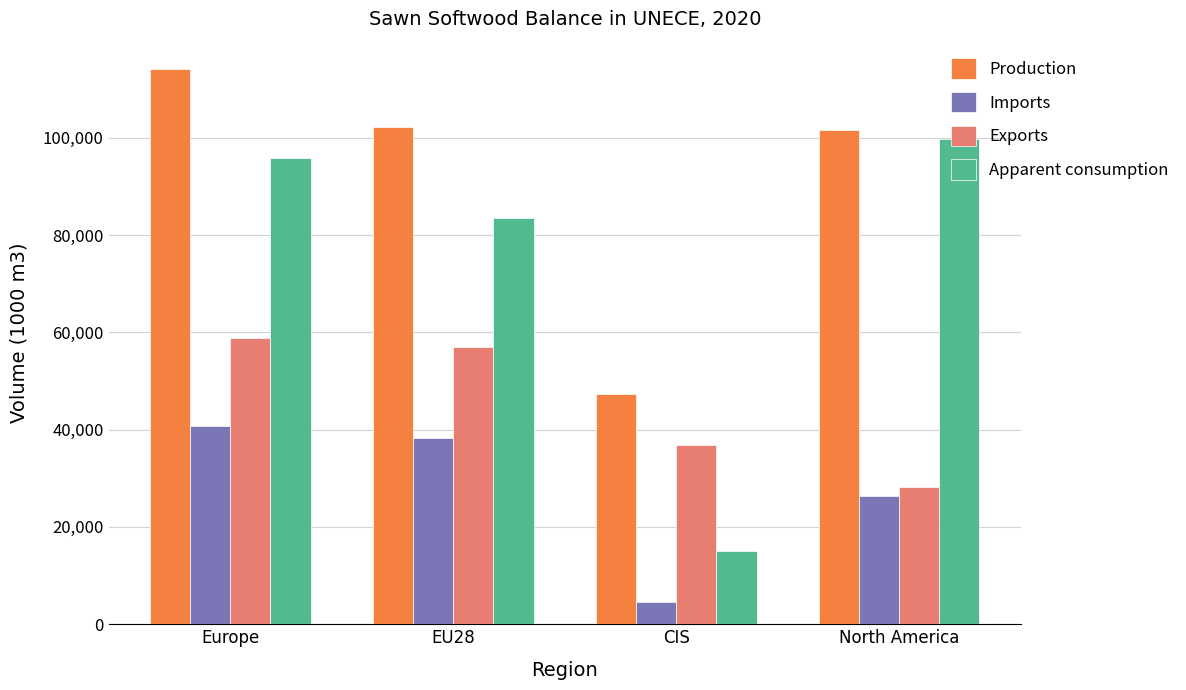

How many data points in Exports are above 56958?

2